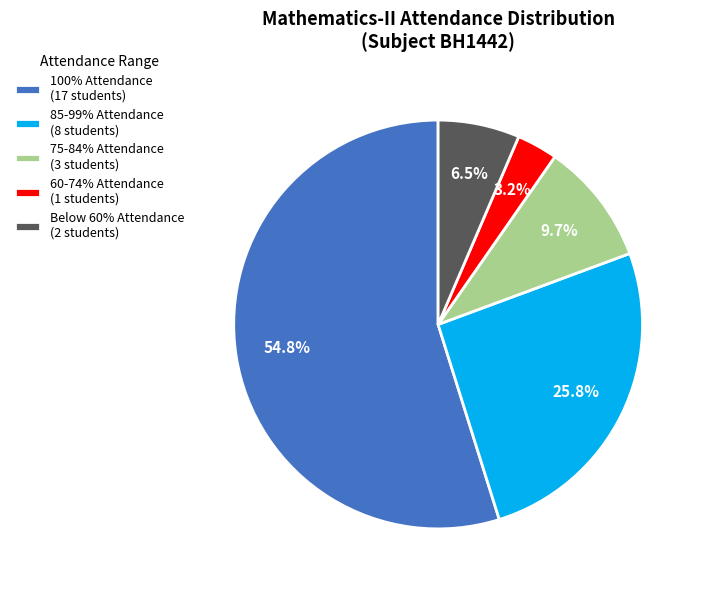

What portion of the pie excludes 100% Attendance (17 students)?

45.2%